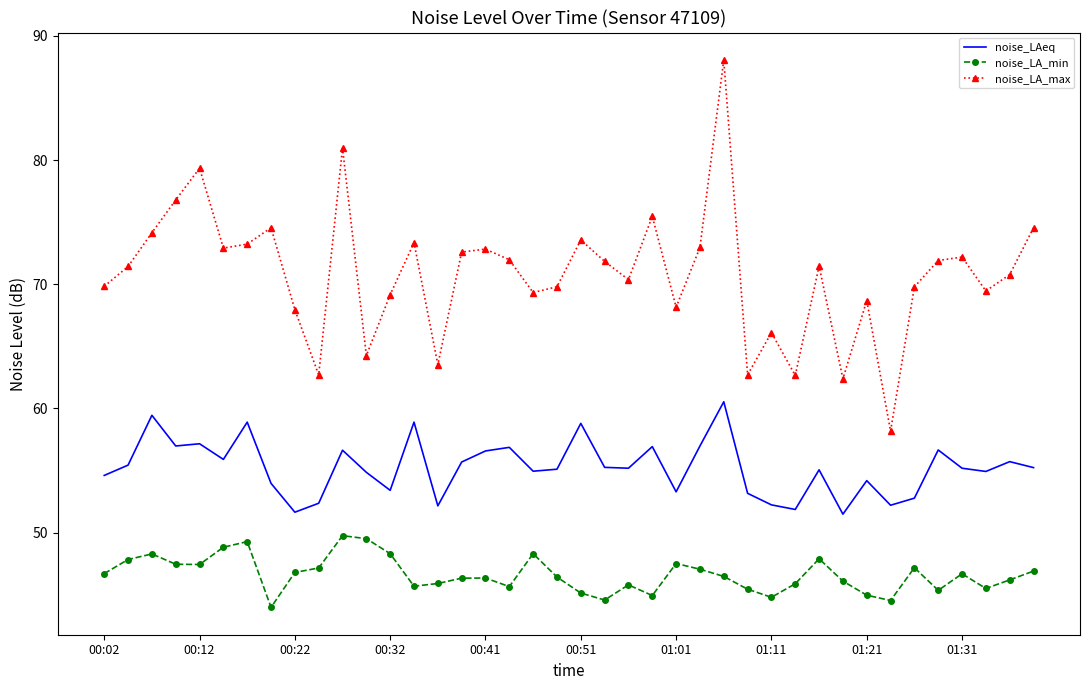

List the series in order of their overall mean, highest first.

noise_LA_max, noise_LAeq, noise_LA_min